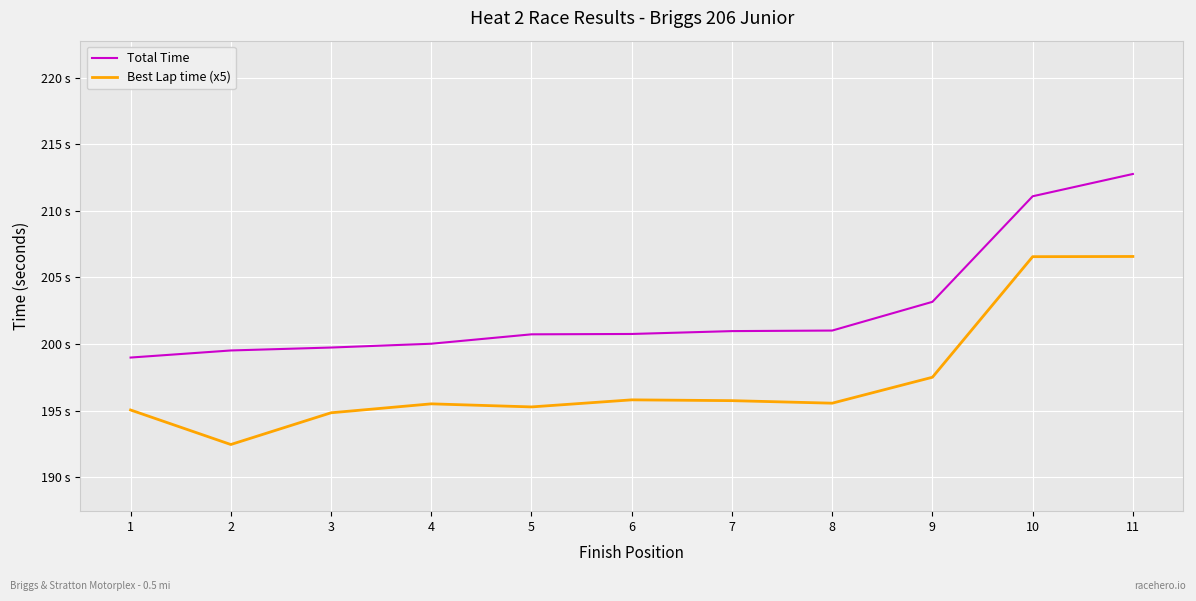

Which series has the largest range (max minus min)?

Best Lap time (x5)